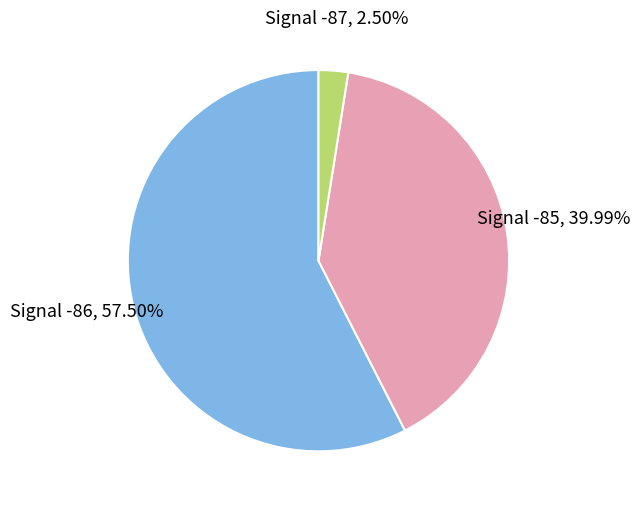

Is there any slice that represents more than half of the pie?

Yes